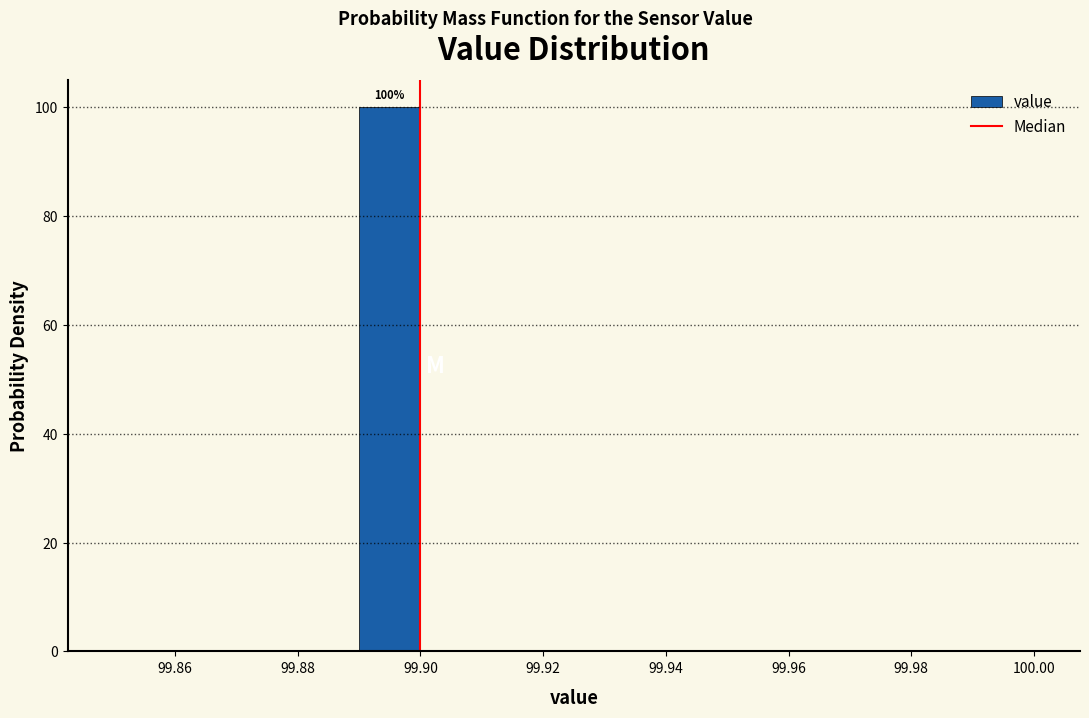

Over which range of the x-axis is the bar tallest?

99.89 to 99.90